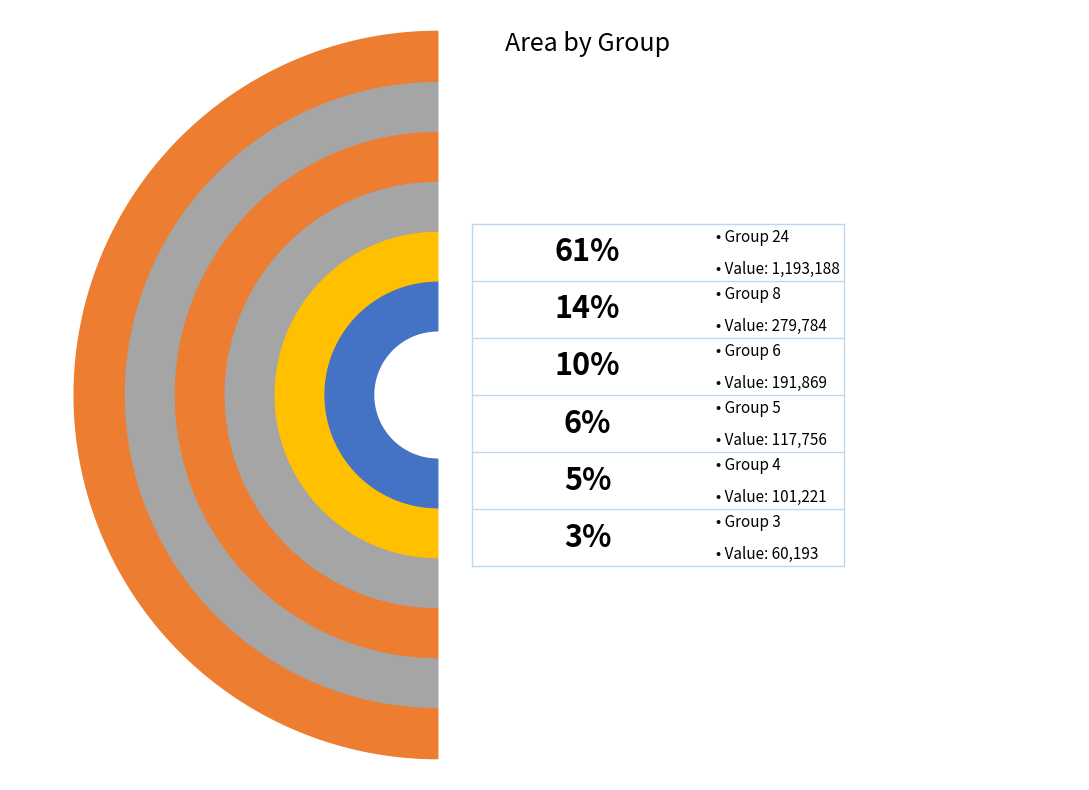

To the nearest percent, what percentage of the pie is 3?

3%